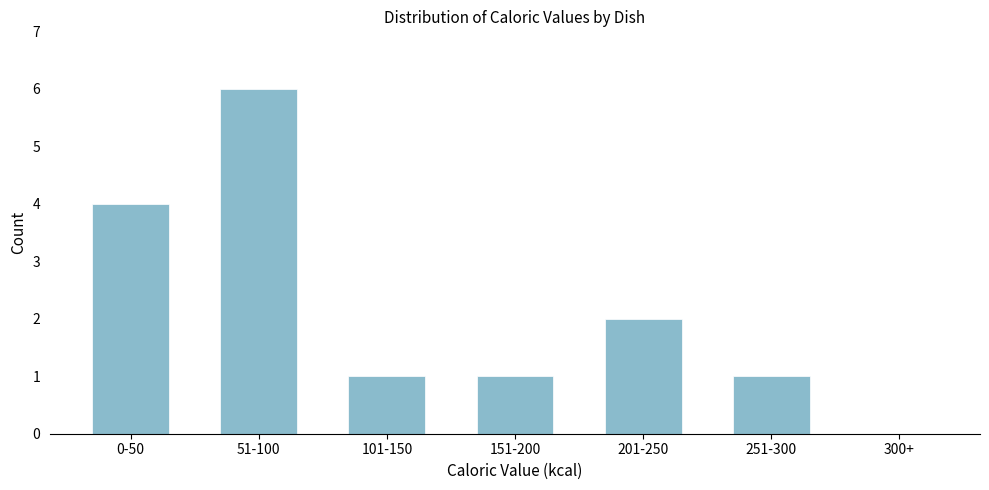

Reading right to left, list all the values displayed in this chart.

300+=0	251-300=1	201-250=2	151-200=1	101-150=1	51-100=6	0-50=4